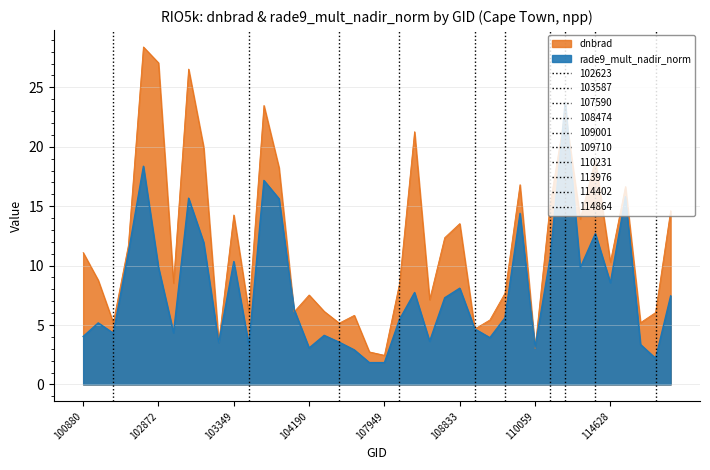

What is the sum of the rade9_mult_nadir_norm values at 102872 and 109001?

14.5